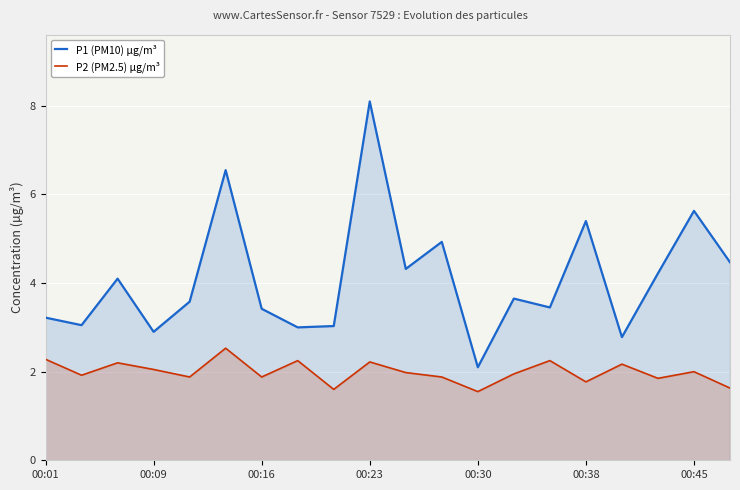

Which category has the highest value in the P1 (PM10) µg/m³ series?

00:23